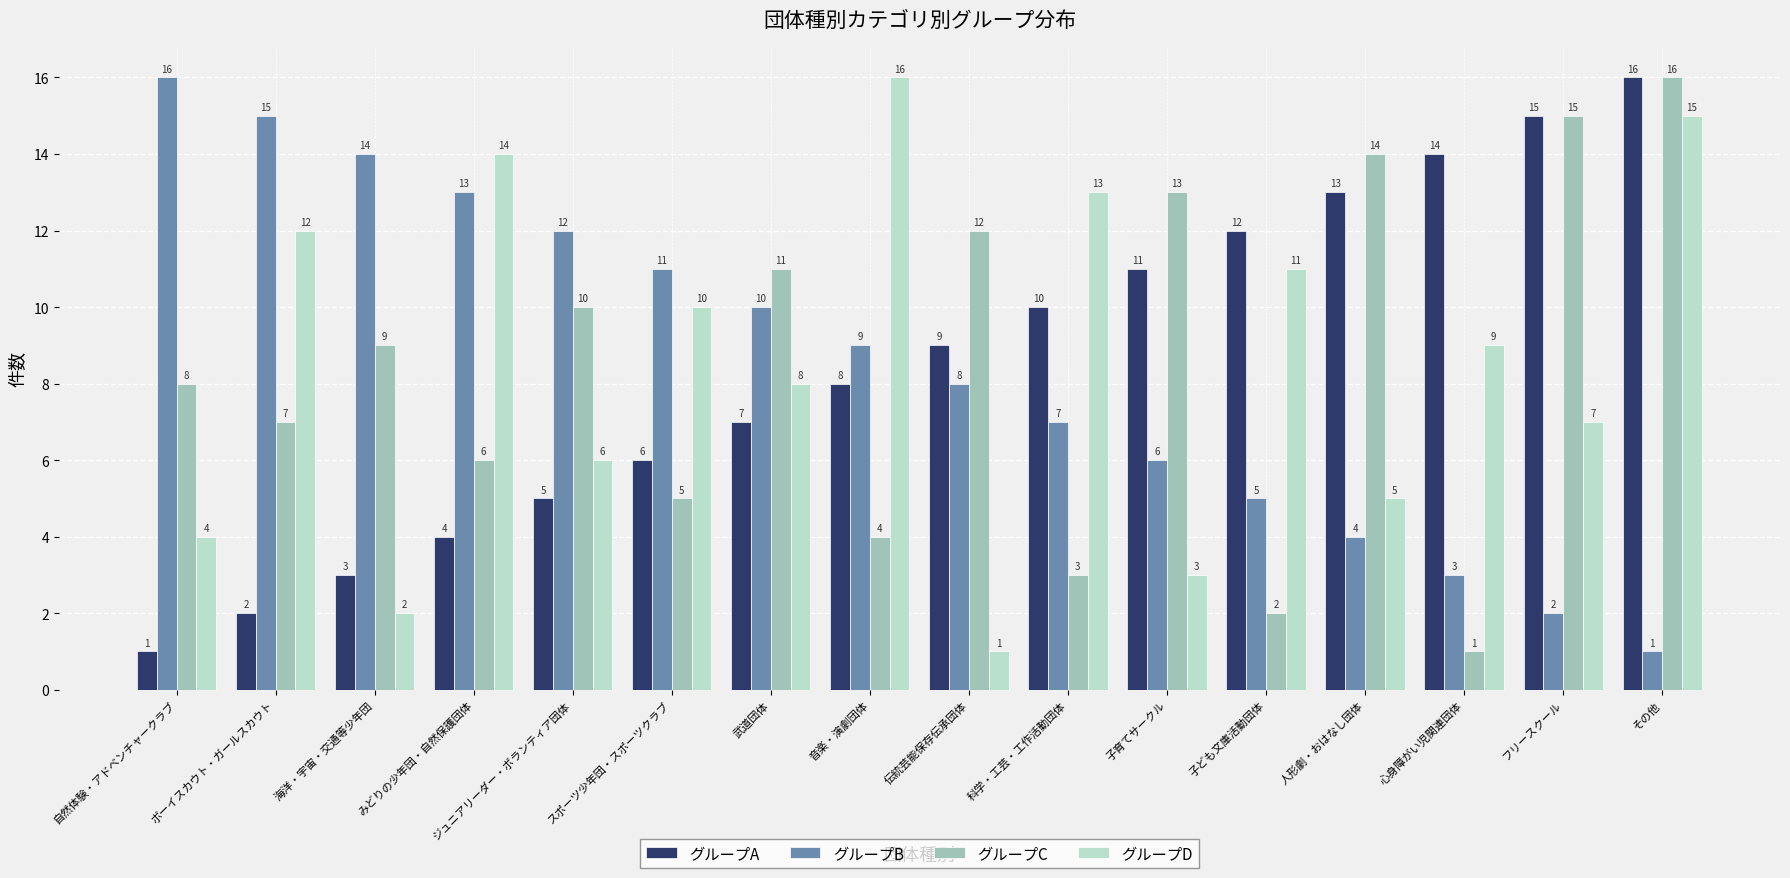

Is the value of グループD at みどりの少年団・自然保護団体 greater than the value of グループB at その他?

Yes